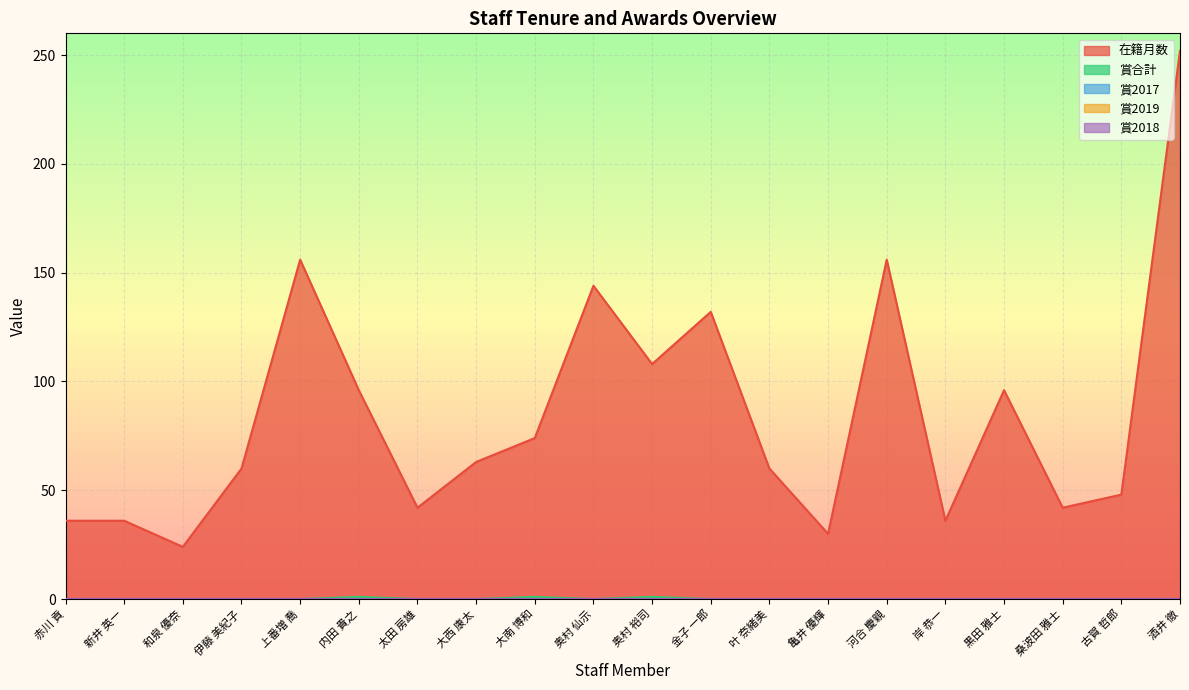

At which category does 賞合計 reach its first local peak?

内田 貴之